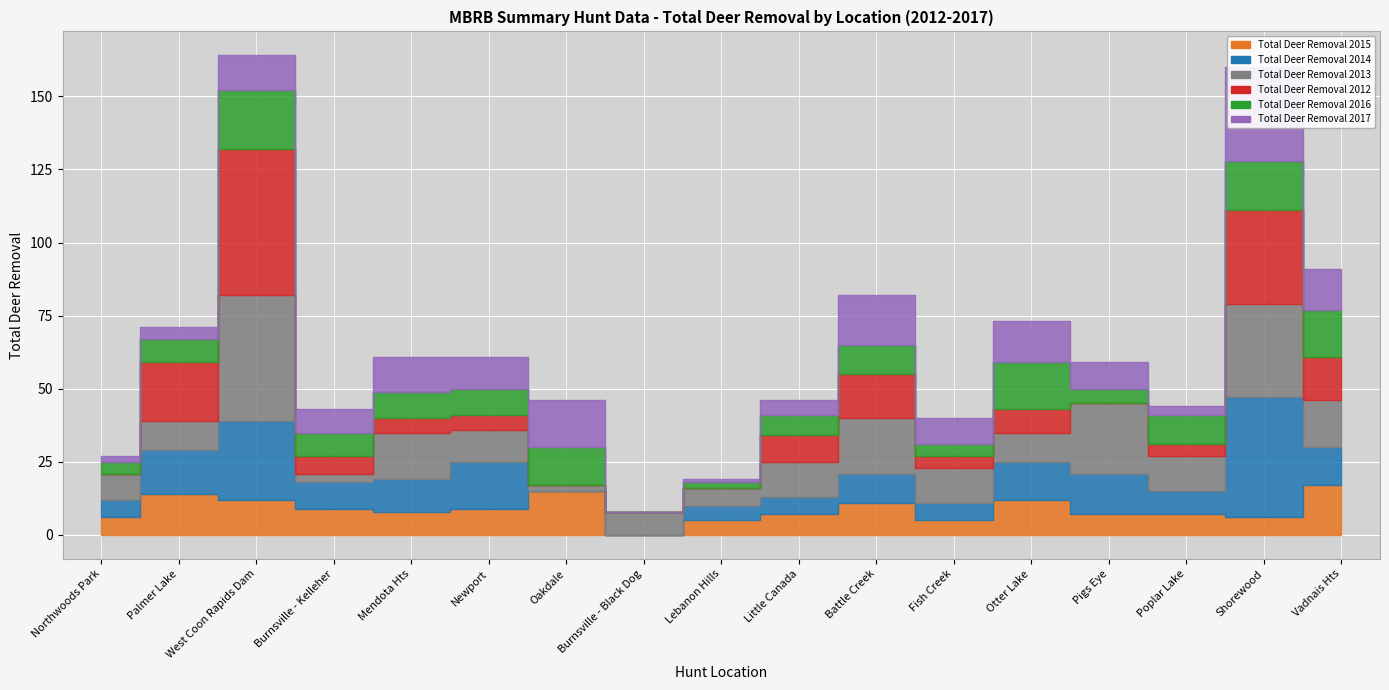

Where do Total Deer Removal 2017 and Total Deer Removal 2013 first cross each other?

West Coon Rapids Dam and Burnsville - Kelleher